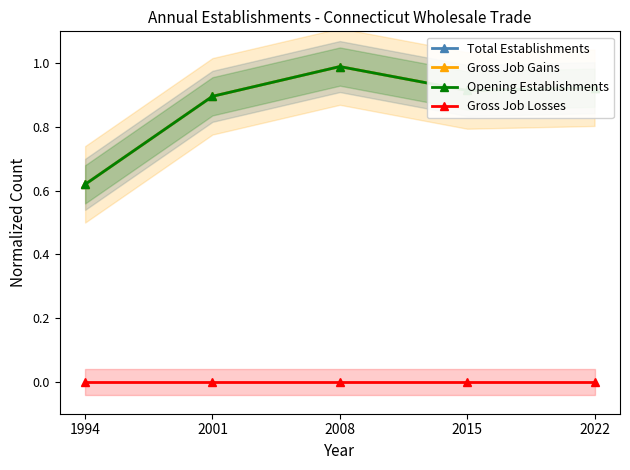

Which series has the largest total across all categories?

Total Establishments